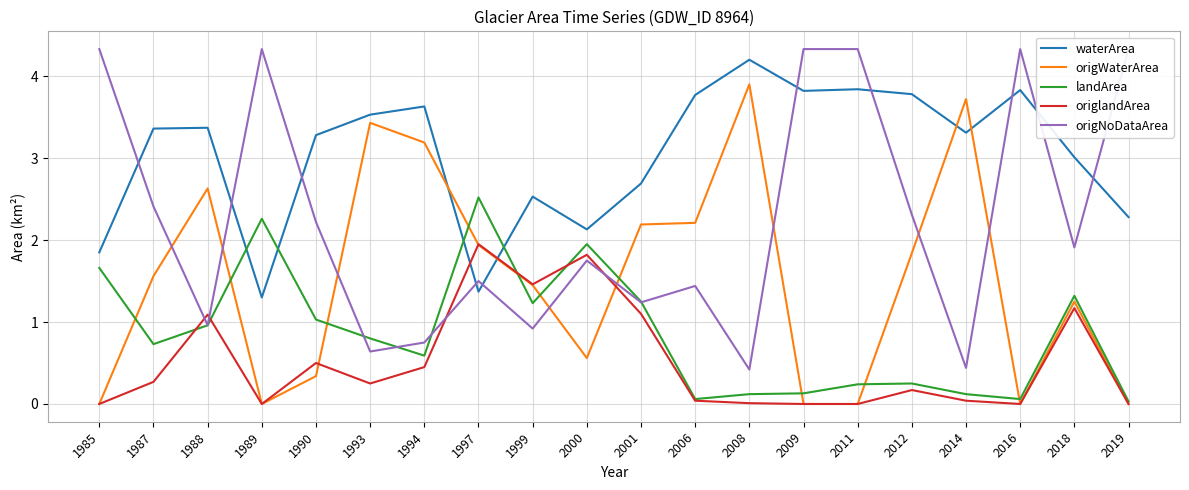

Is this an area chart (filled region under the line)?

No